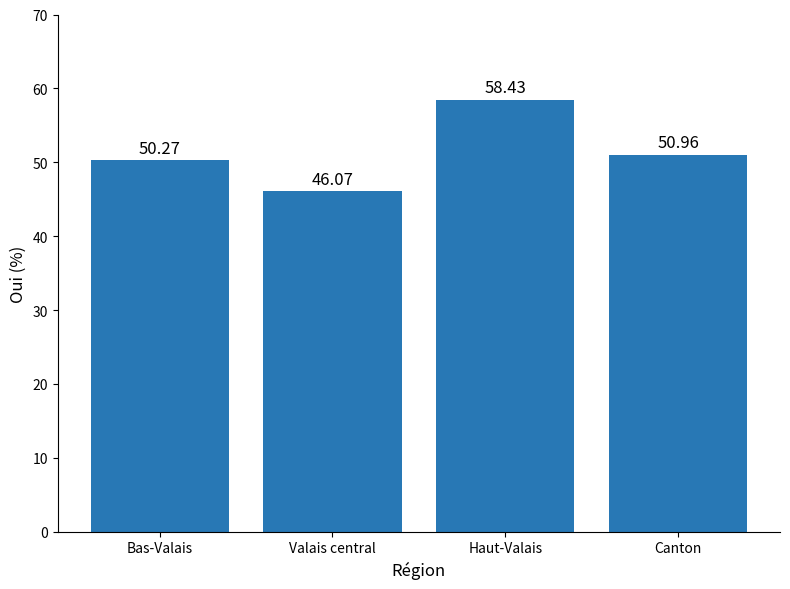

Are the bars grouped side by side (vs. stacked)?

No